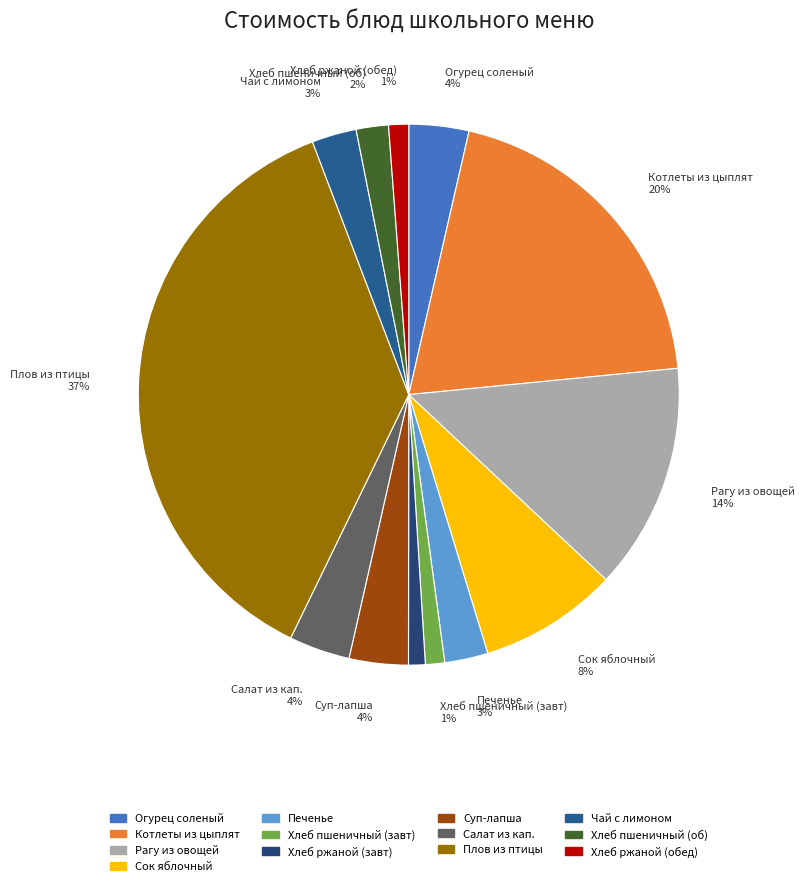

How many slices are in this pie chart?

13